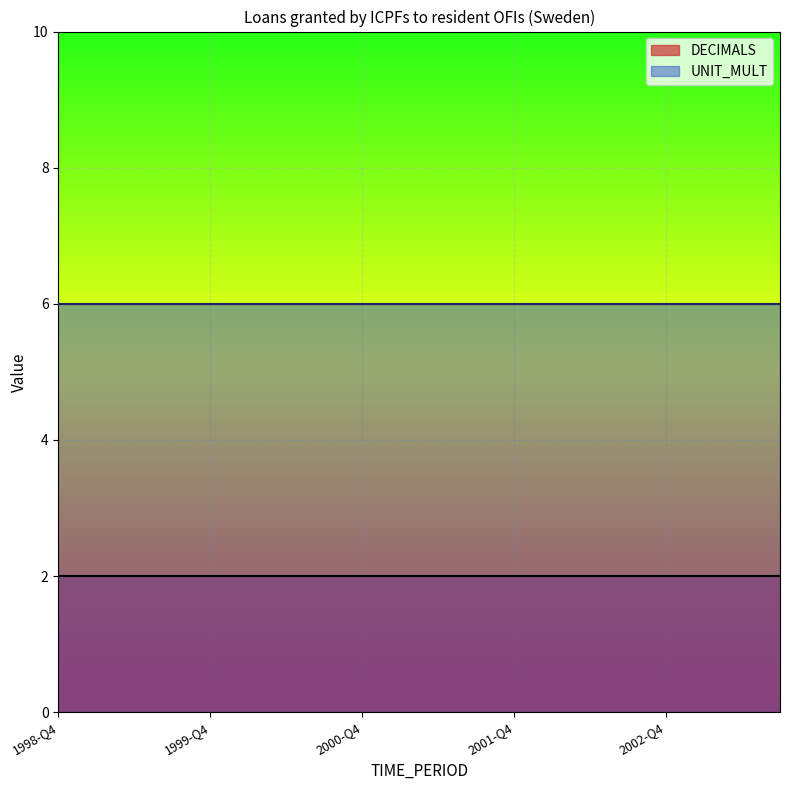

What is the value of the DECIMALS point at the 8th from the left?

2